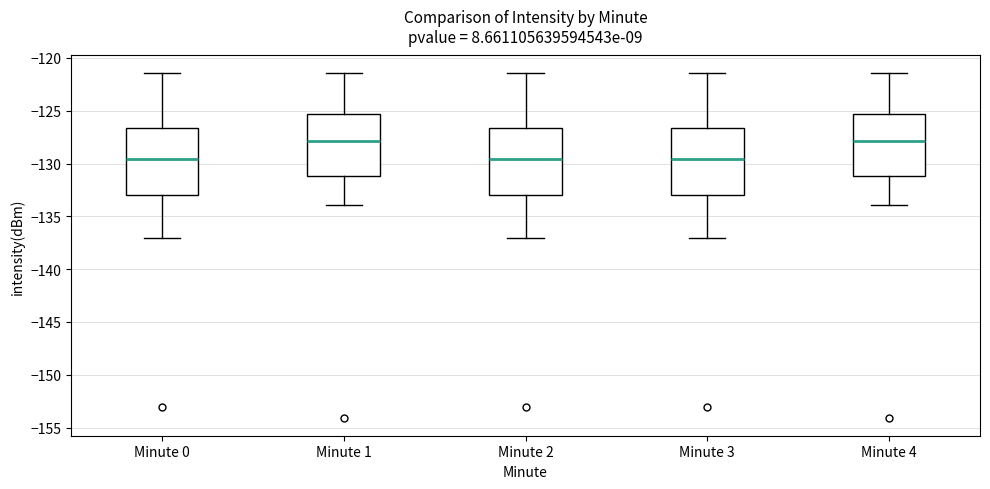

Reading left to right, read every box against the y-axis: the position of its median line, the range the box covers, and the ends of its whiskers. The values are not printed on the chart, so give them approximately, as read against the axis.

Minute 0: median -129.5, box -133.0 to -126.5, whiskers -137.0 to -121.5
Minute 1: median -128.0, box -131.0 to -125.5, whiskers -134.0 to -121.5
Minute 2: median -129.5, box -133.0 to -126.5, whiskers -137.0 to -121.5
Minute 3: median -129.5, box -133.0 to -126.5, whiskers -137.0 to -121.5
Minute 4: median -128.0, box -131.0 to -125.5, whiskers -134.0 to -121.5